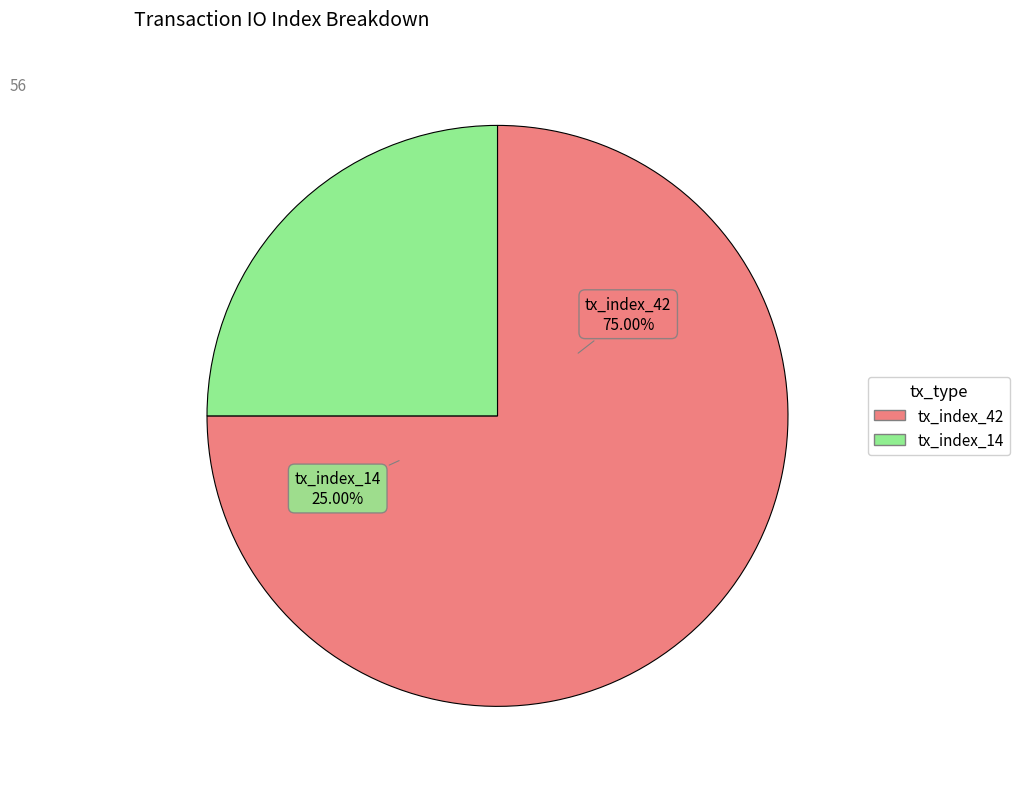

Do tx_index_42 and tx_index_14 together represent more than half of the pie?

Yes